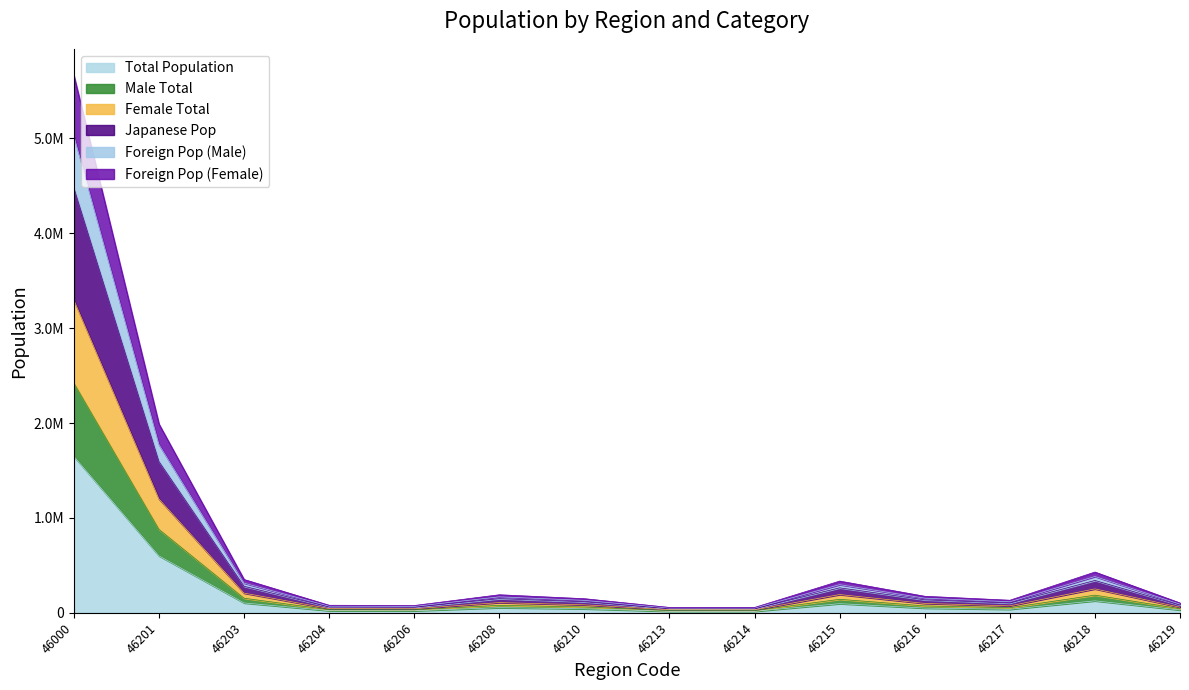

What is the sum of the Total Population values at 46000 and 46204?

1670223